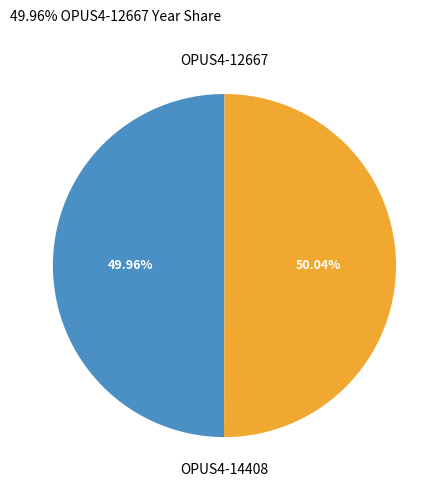

Is there any slice that represents more than half of the pie?

Yes